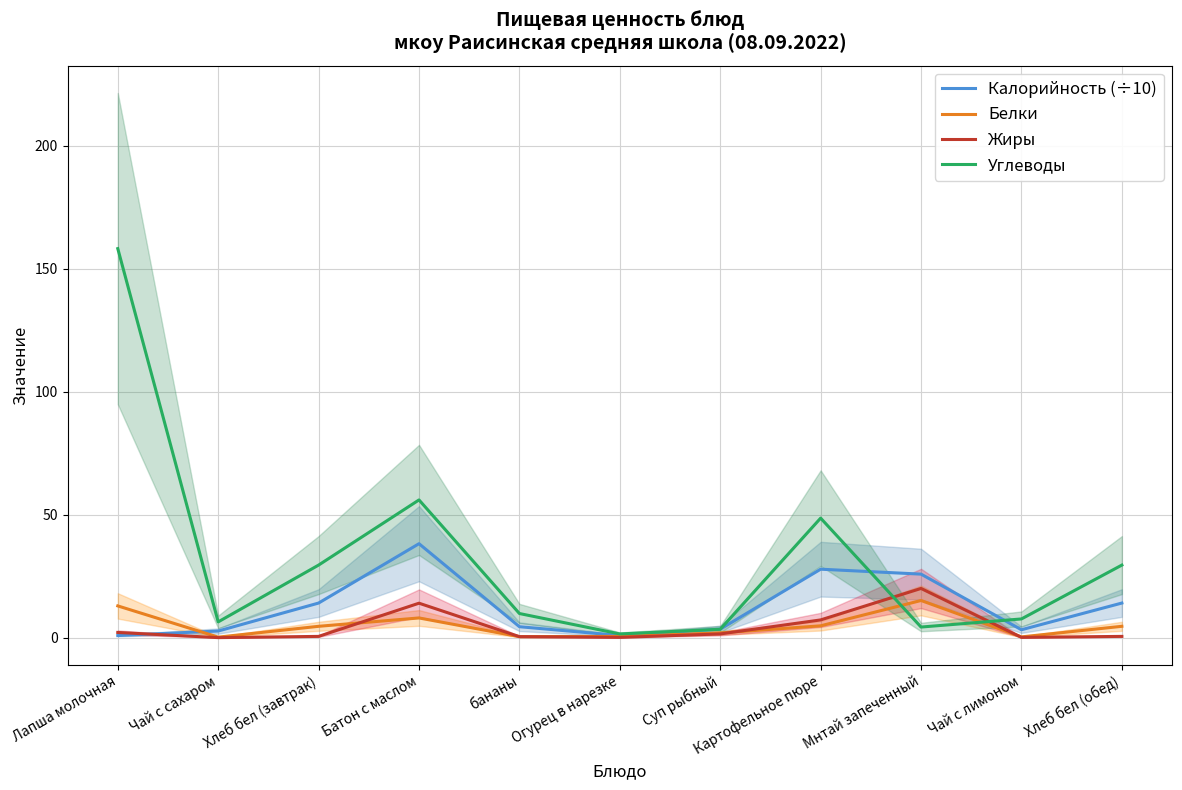

At which category is the sum across all series the highest?

Лапша молочная